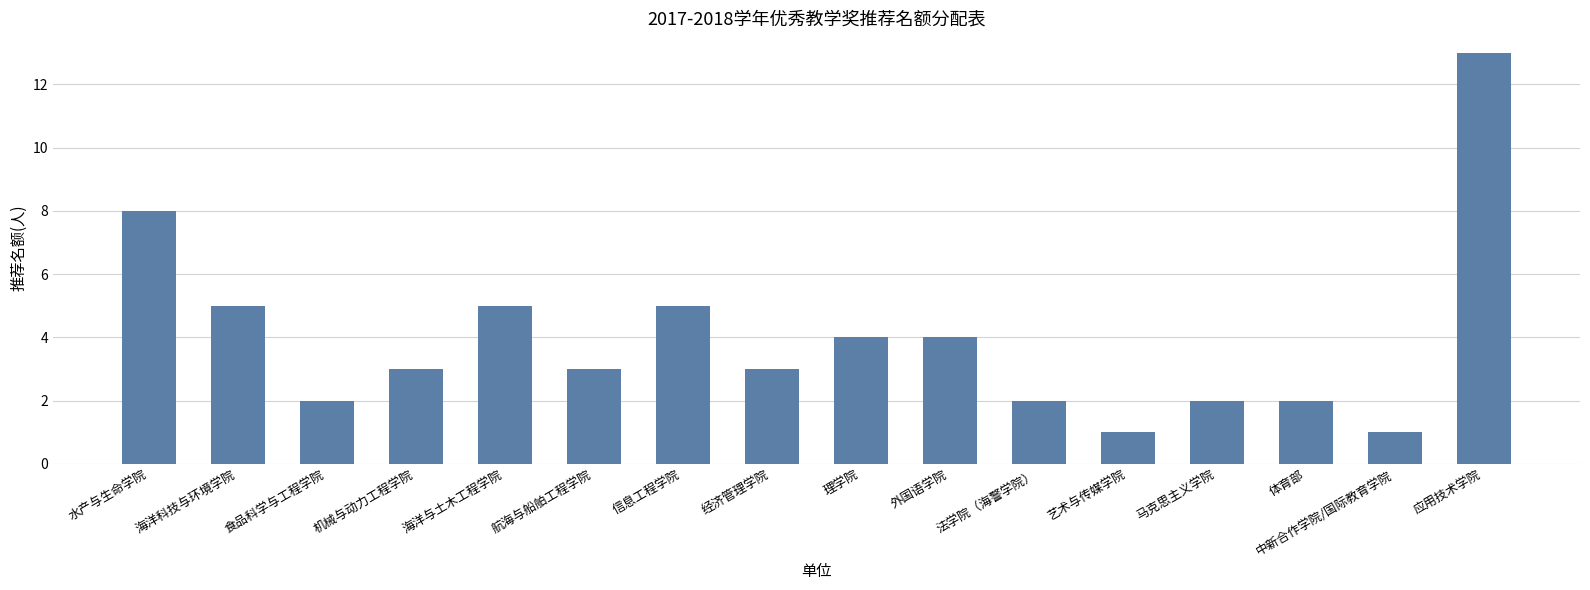

Approximately how many times larger is the value at 马克思主义学院 compared to 航海与船舶工程学院?

0.7